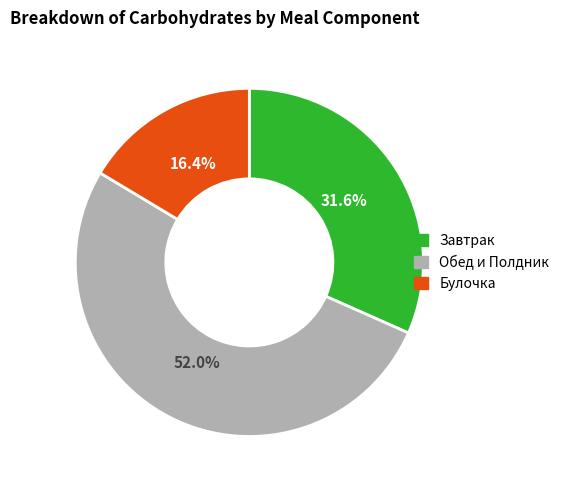

What is the ratio of the value at Обед и Полдник to the value at Булочка?

3.2